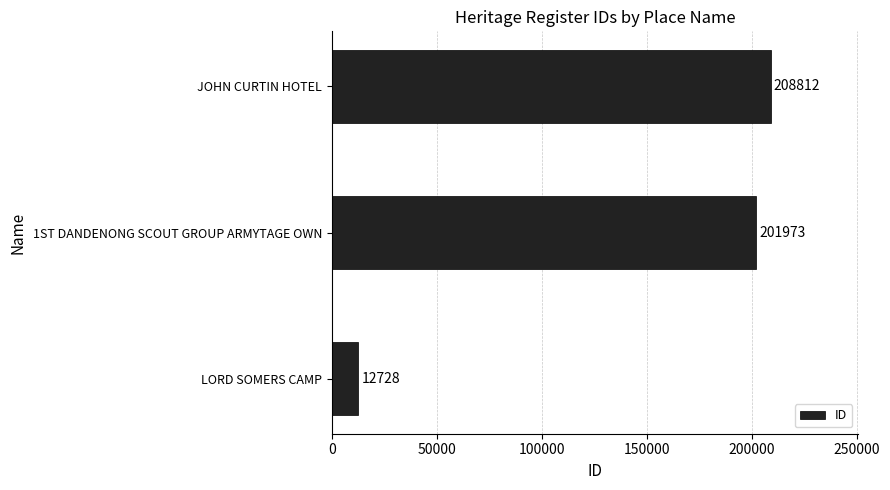

What is the change in value from LORD SOMERS CAMP to JOHN CURTIN HOTEL?

+196084